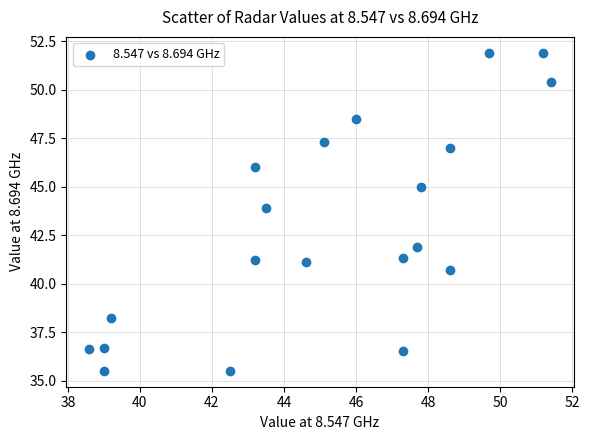

What Y value in the scatter plot is closest to 43?

43.9